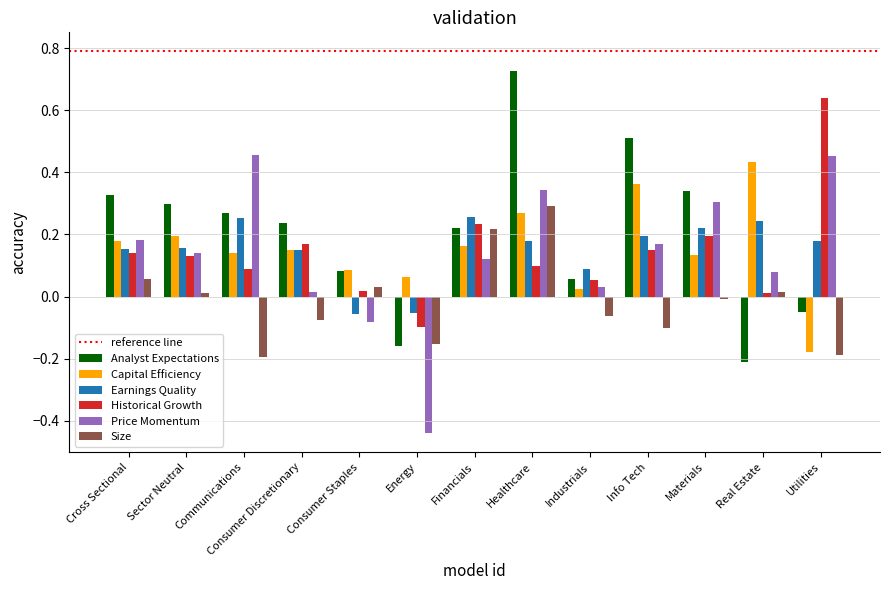

Which category has the highest value in the Historical Growth series?

Utilities